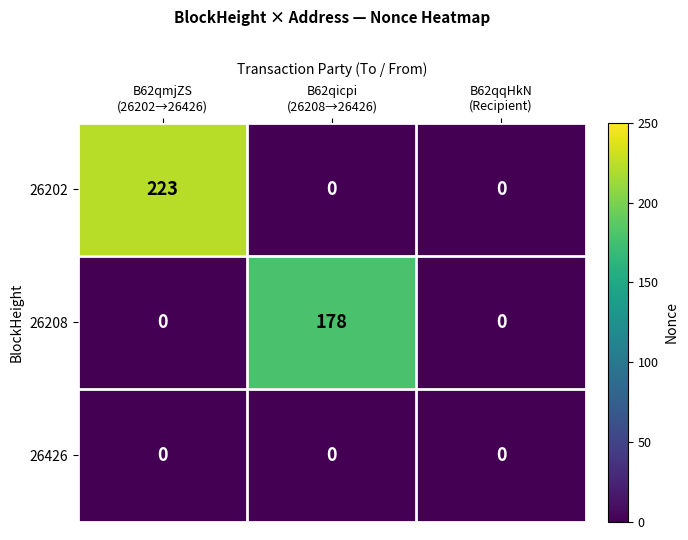

Count the 26202 values in the range 0 to 223.

3